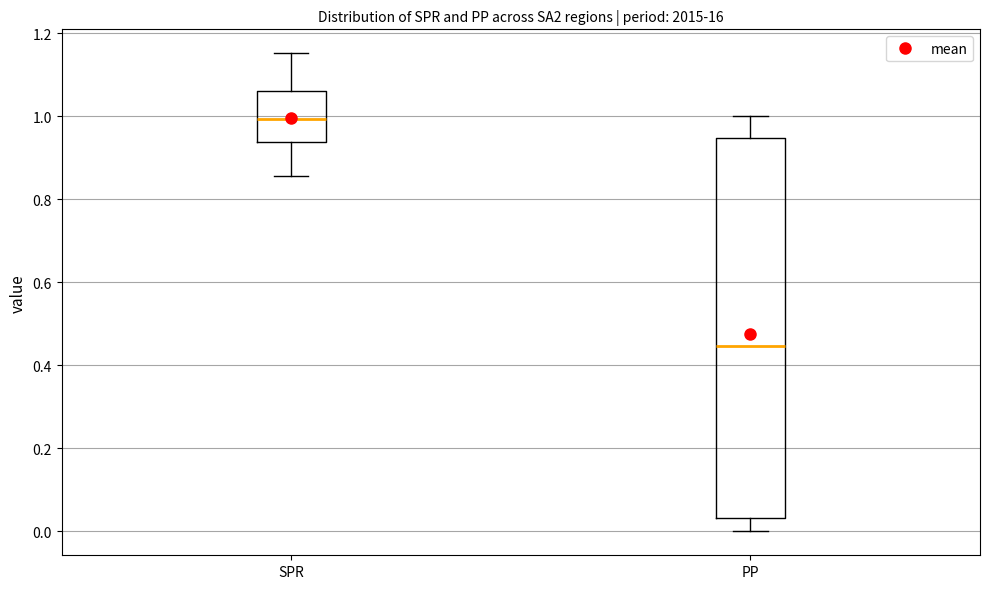

Where is the upper edge of the box for SPR on the y-axis? The values are not printed on the chart, so give them approximately, as read against the axis.

1.06